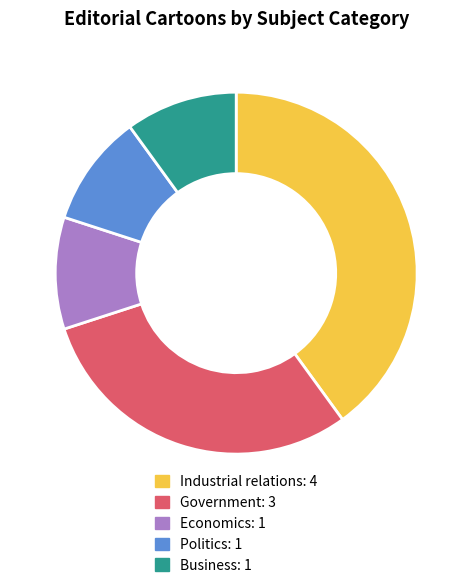

What is the largest slice in the pie chart?

Industrial relations